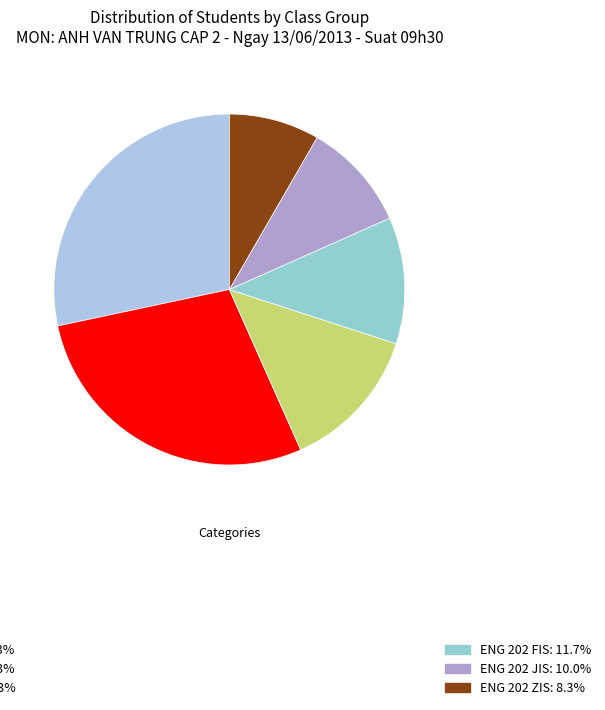

How many slices are in this pie chart?

6